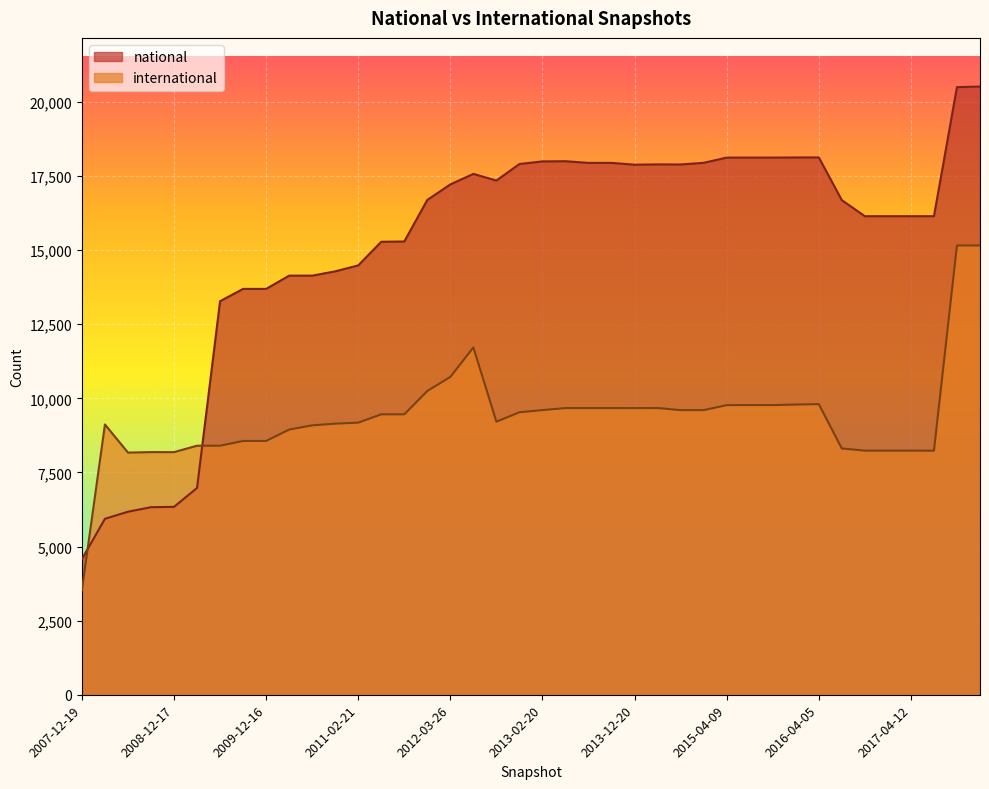

What is the difference between the maximum and minimum values in the national series?

15941